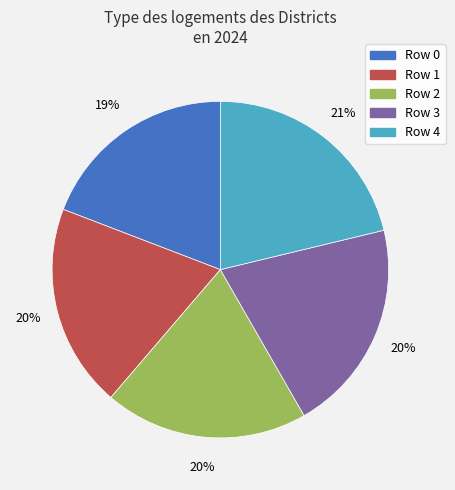

Does any single category account for the majority?

No